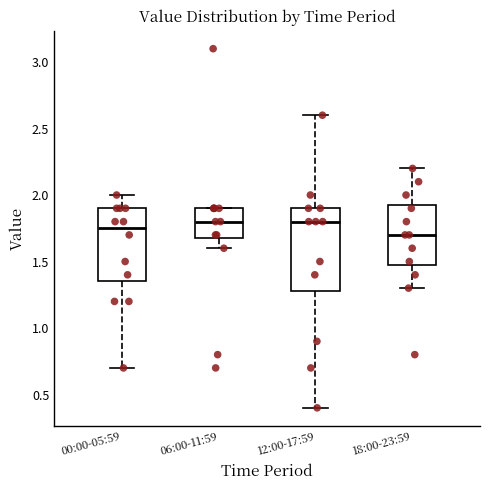

Comparing the boxes themselves (not the whiskers), which one is the tallest?

12:00-17:59